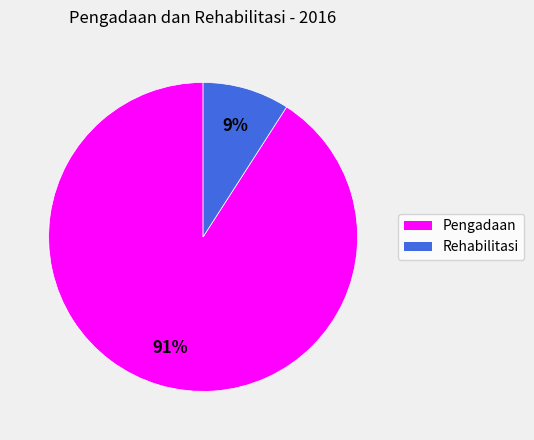

Is there any slice that represents more than half of the pie?

Yes